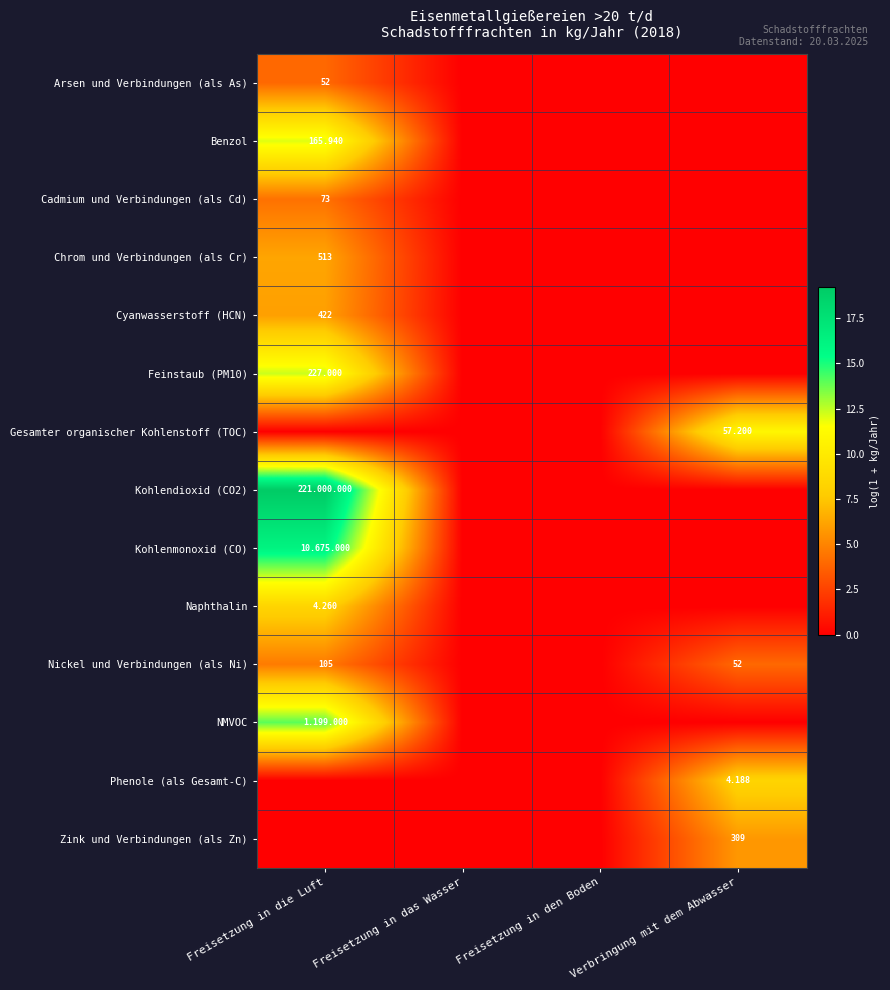

The Feinstaub (PM10) series shows 0.0 at Freisetzung in den Boden. True or false?

True